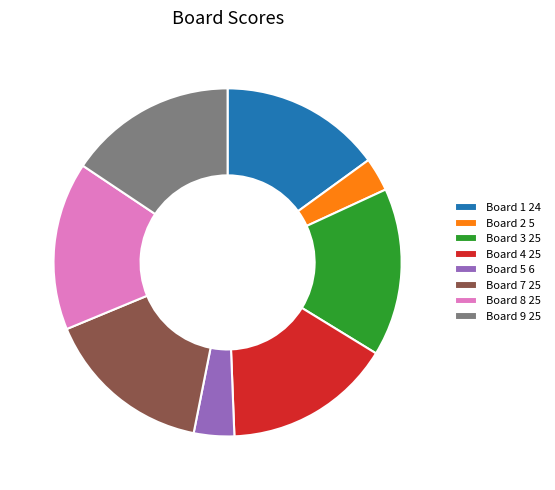

How many slices are in this pie chart?

8